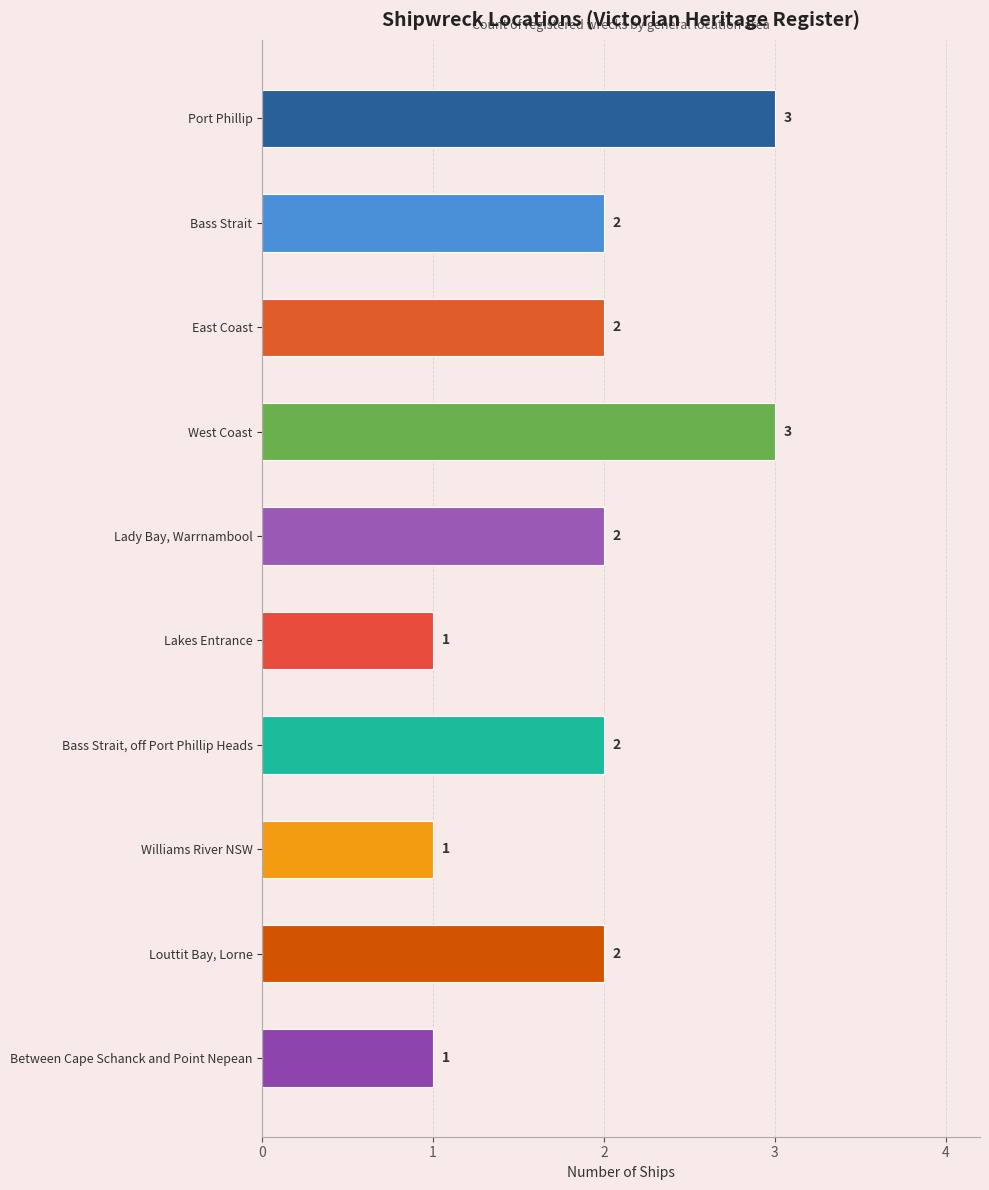

What is the sum of all values?

19